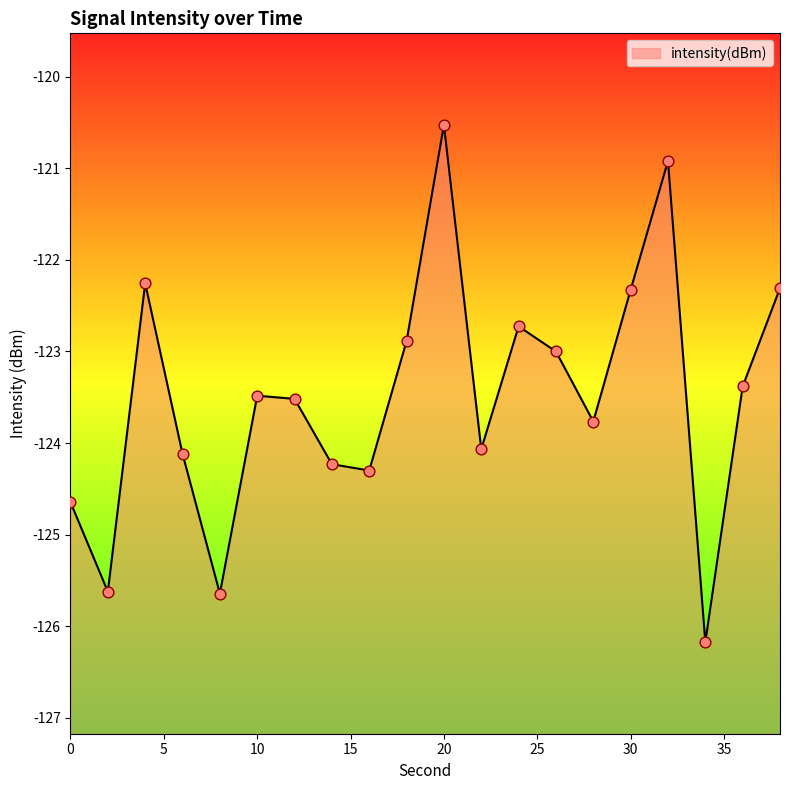

Which has a higher value, 0 or 10?

10